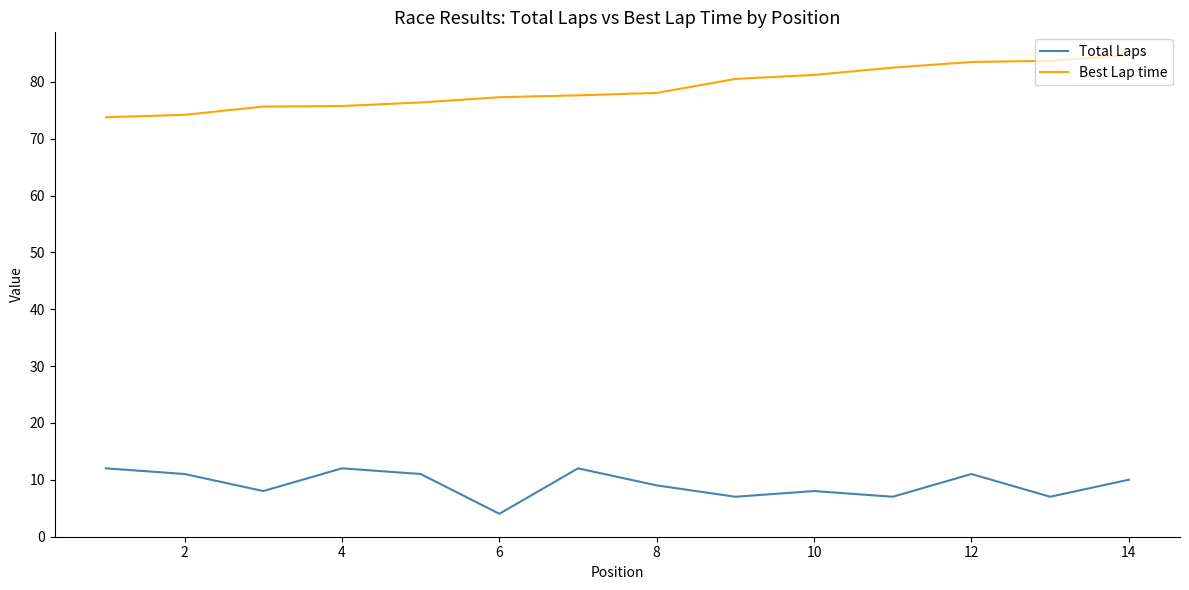

Which series has the largest total across all categories?

Best Lap time